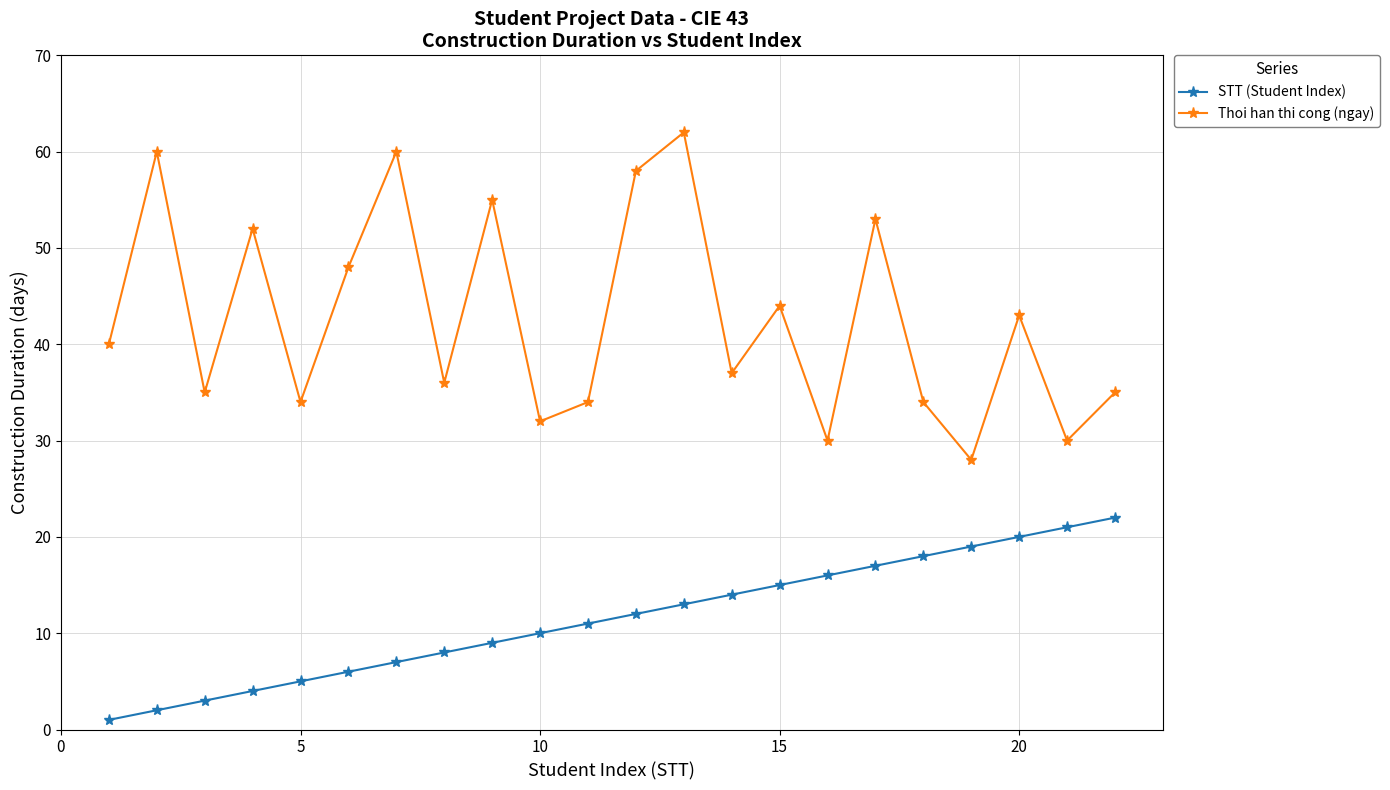

Which series has the largest total across all categories?

Thoi han thi cong (ngay)